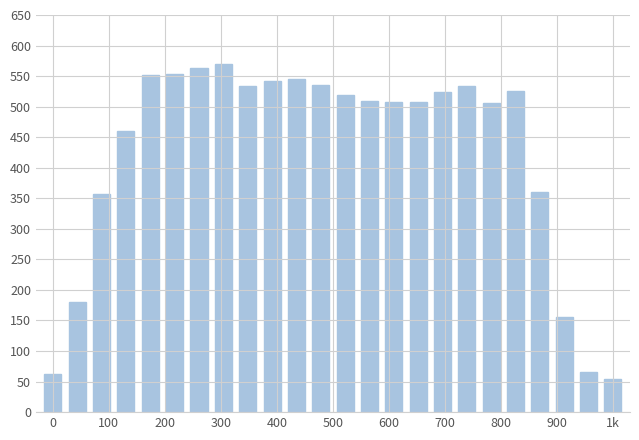

How many data points are less than 519?

12